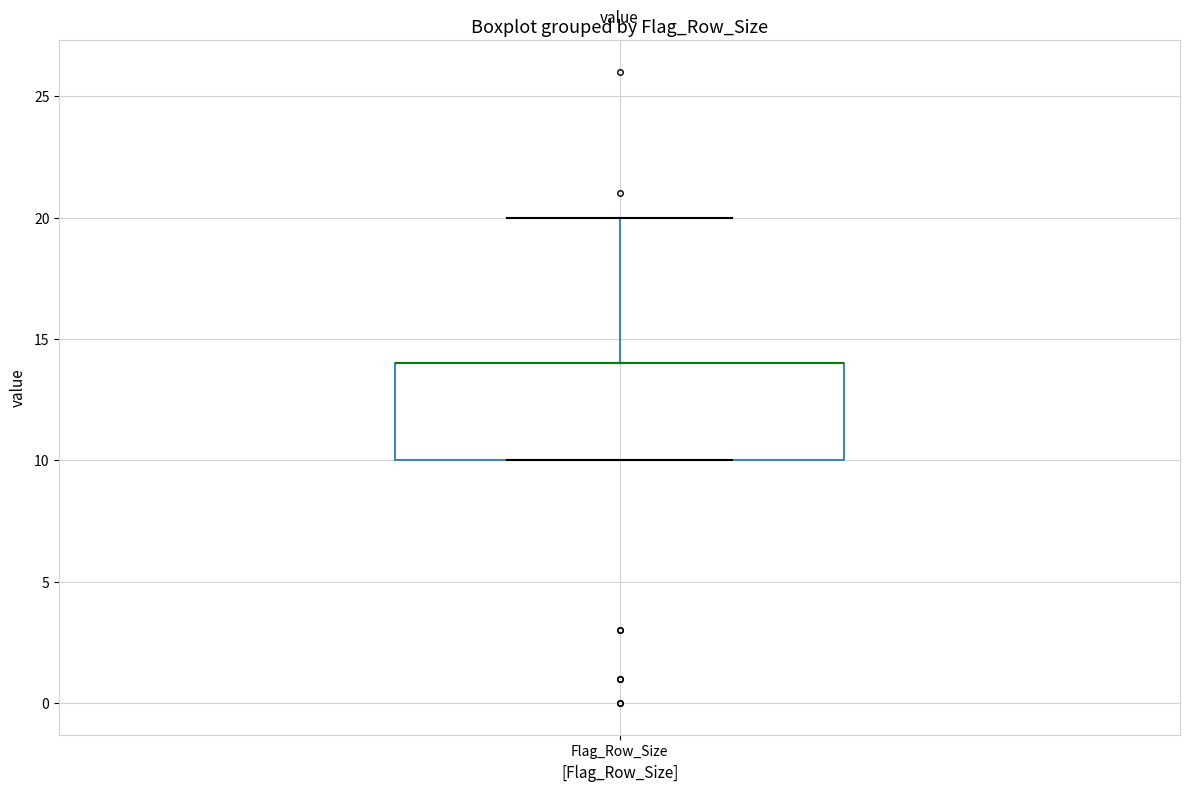

Where is the upper edge of the box for Flag_Row_Size on the y-axis? The values are not printed on the chart, so give them approximately, as read against the axis.

14